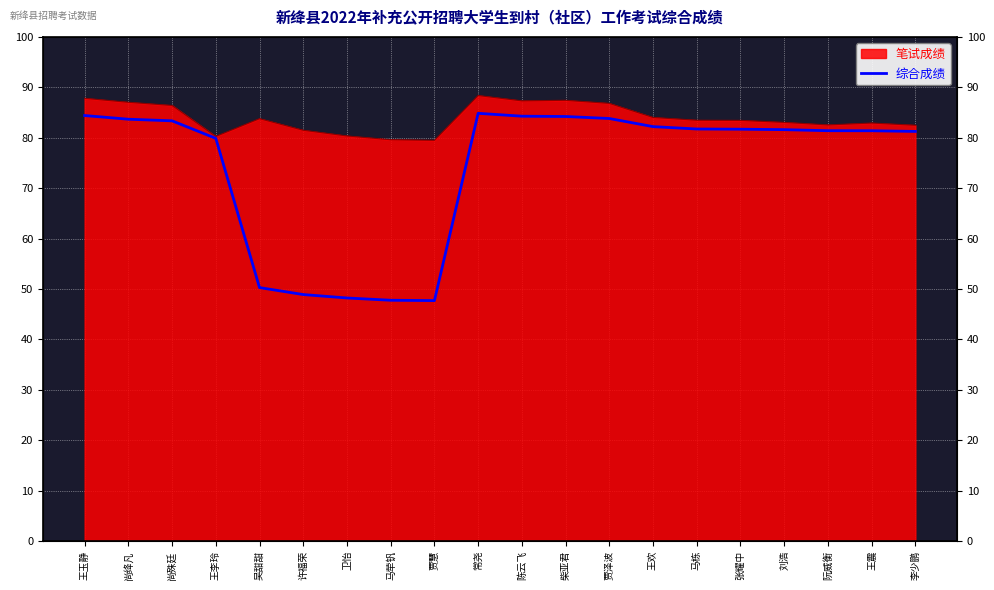

At which category does the data reach its first local valley?

贾慧